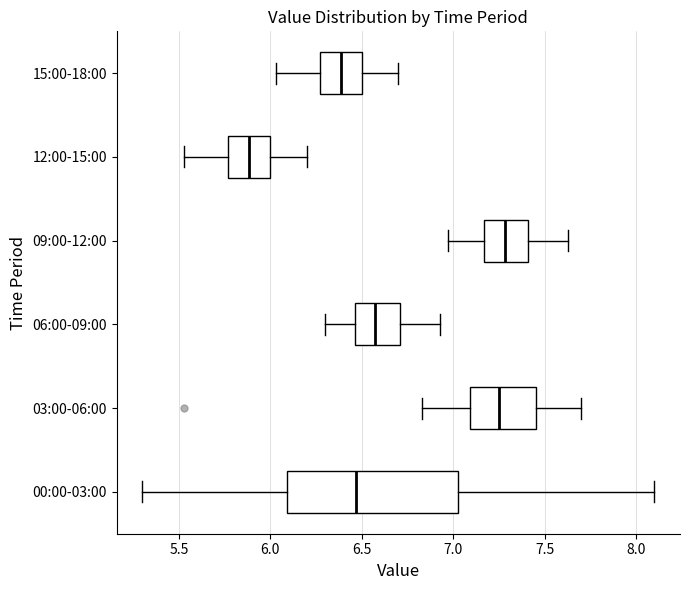

Comparing the boxes themselves (not the whiskers), which one is the widest?

00:00-03:00